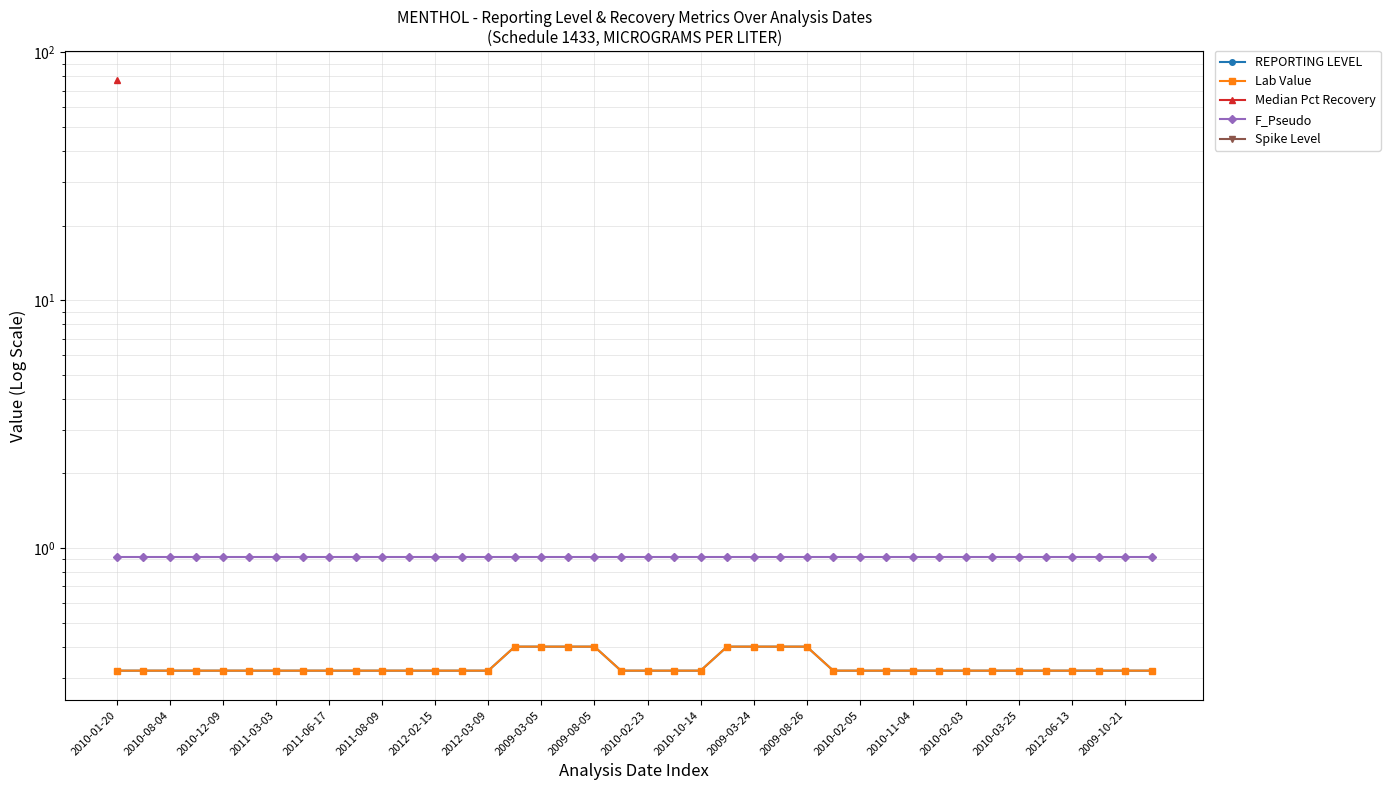

True or false: F_Pseudo and REPORTING LEVEL cross at least once.

False